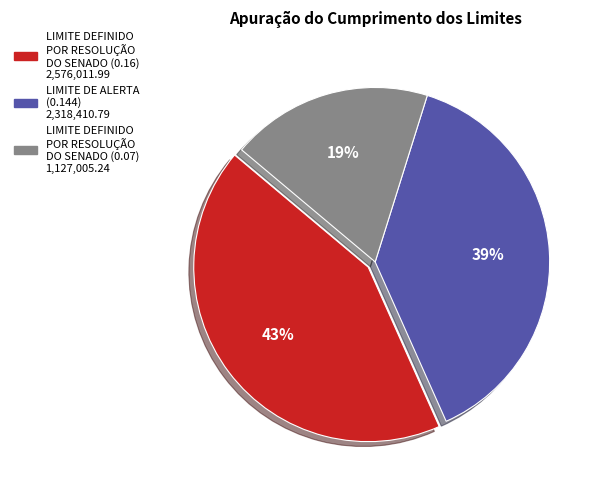

Does any single category account for the majority?

No